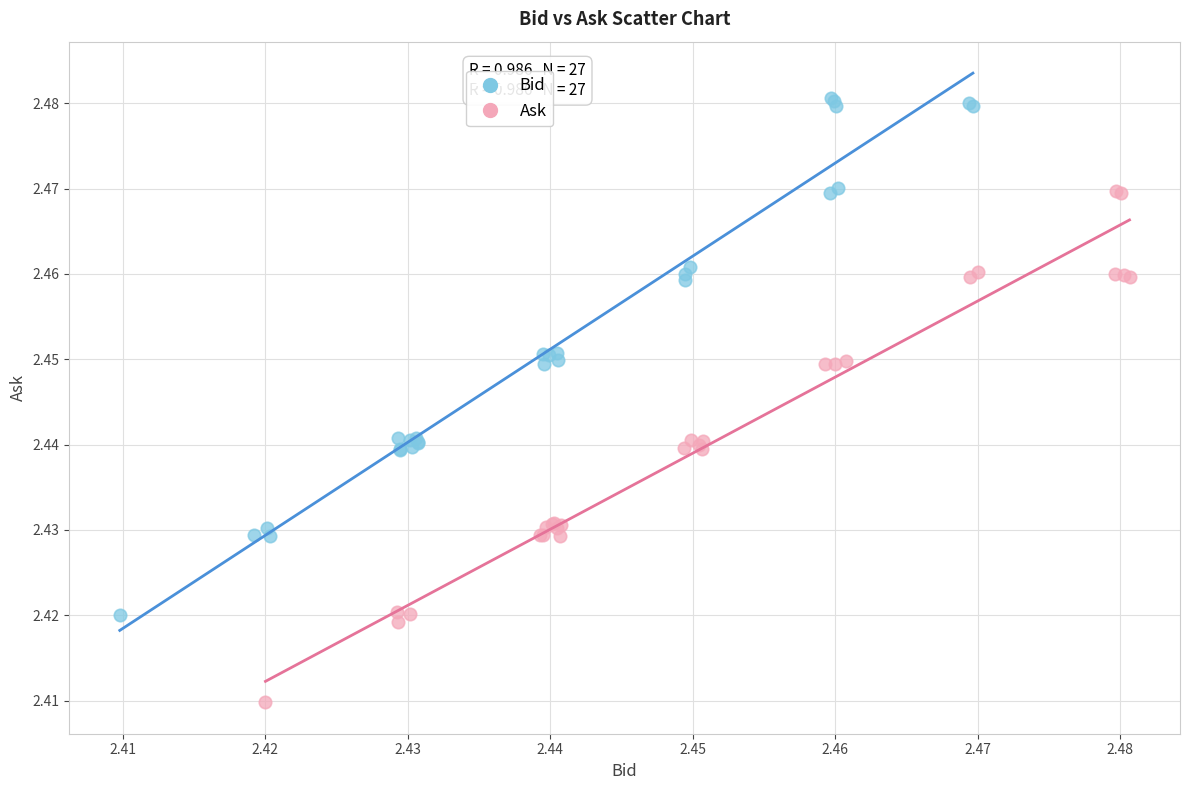

Which series contains the lowest Y value?

Ask